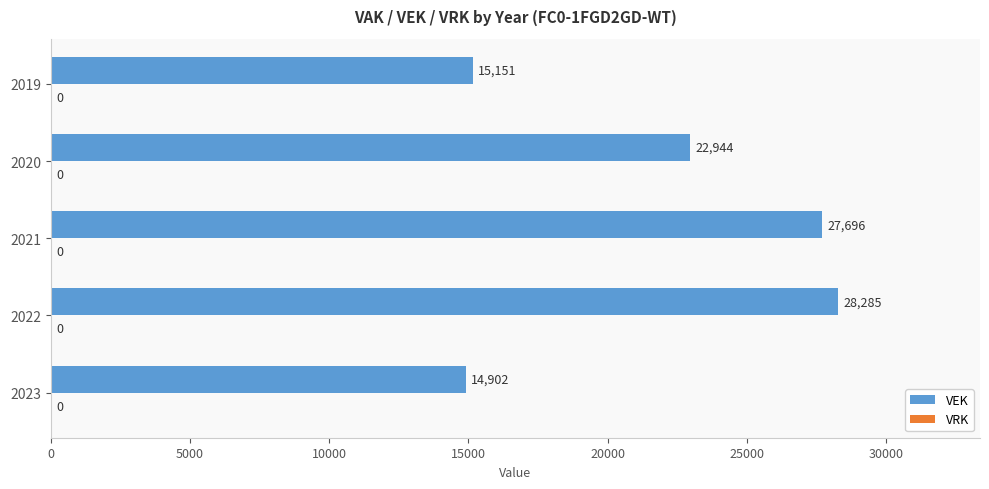

List the labels in order of value, largest first.

2022, 2021, 2020, 2019, 2023